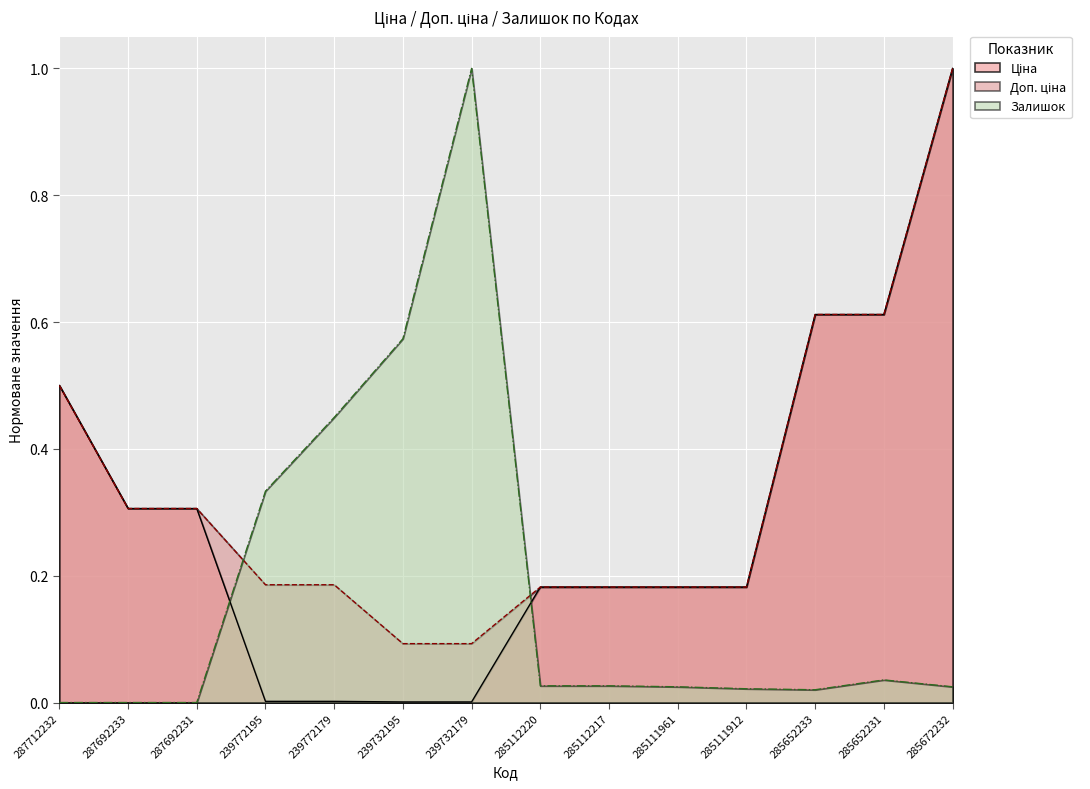

True or false: Доп. ціна has more than 1 interior local peaks.

False